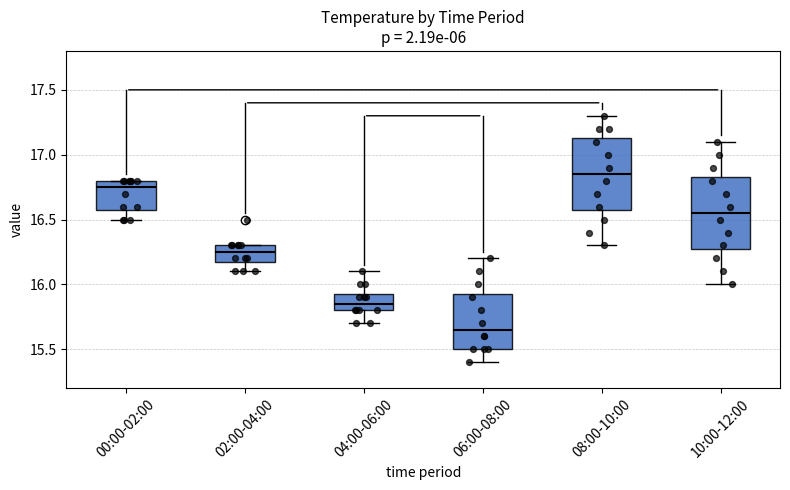

Which box's median line is the lowest?

06:00-08:00